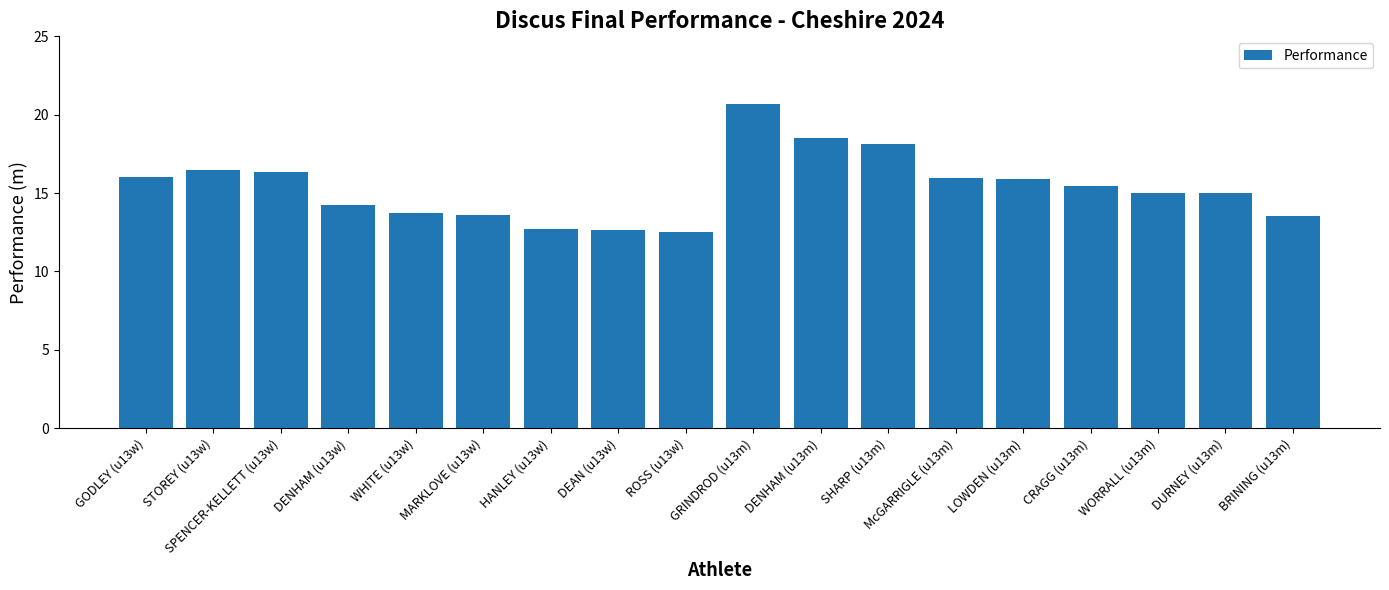

How many distinct data groups are displayed?

1